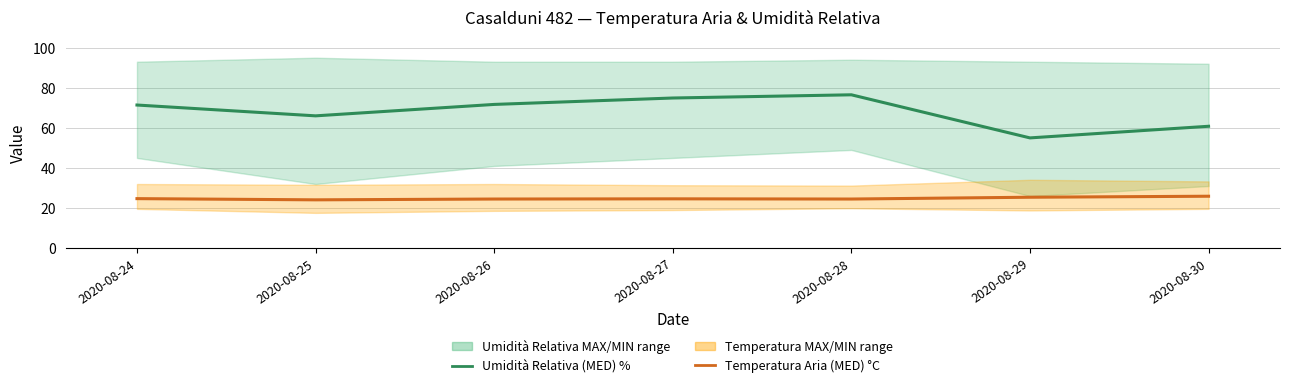

Between 2020-08-27 and 2020-08-26, which is larger?

2020-08-27